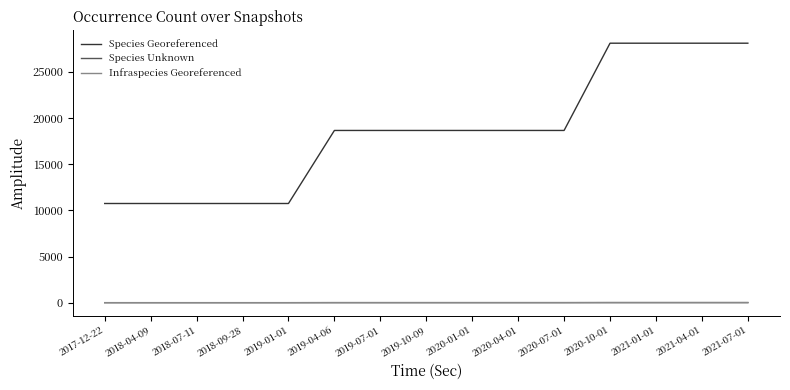

Is the value of Species Unknown at 2019-10-09 greater than the value of Species Georeferenced at 2020-10-01?

No